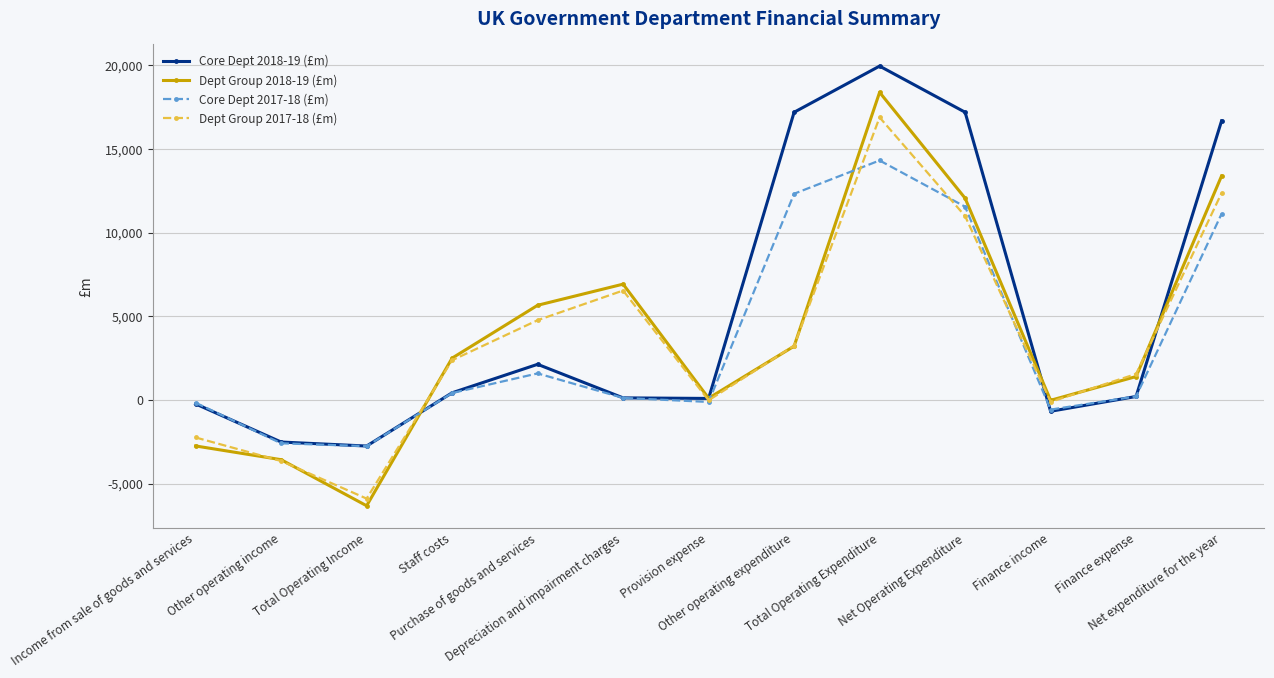

The Core Dept 2018-19 (£m) series shows 204 at Finance expense. True or false?

True